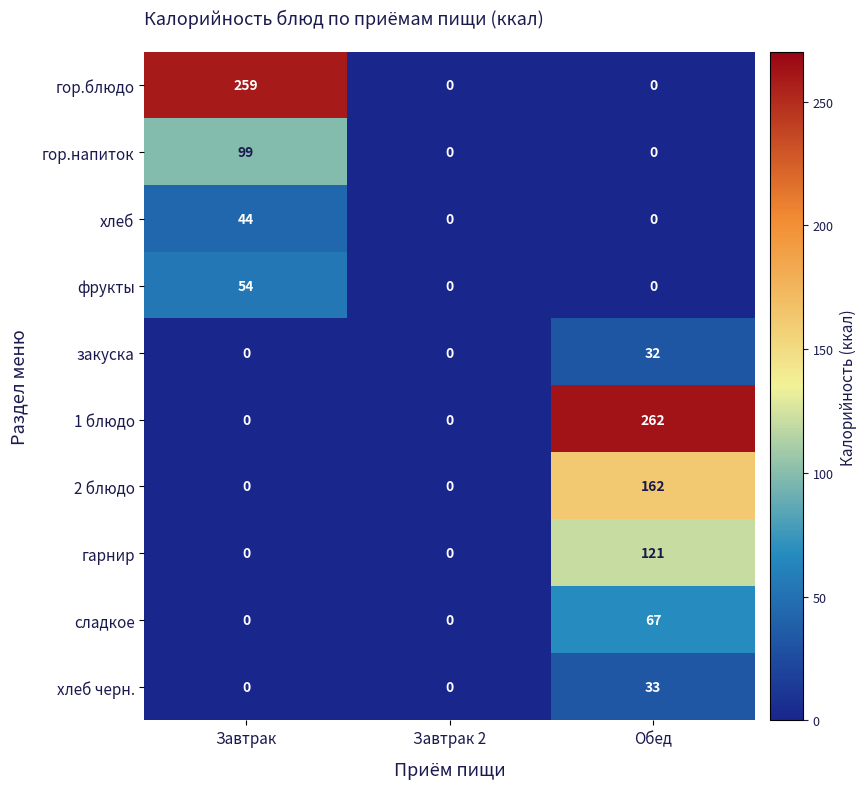

What is the approximate value of сладкое at Обед, to the nearest 5?

65